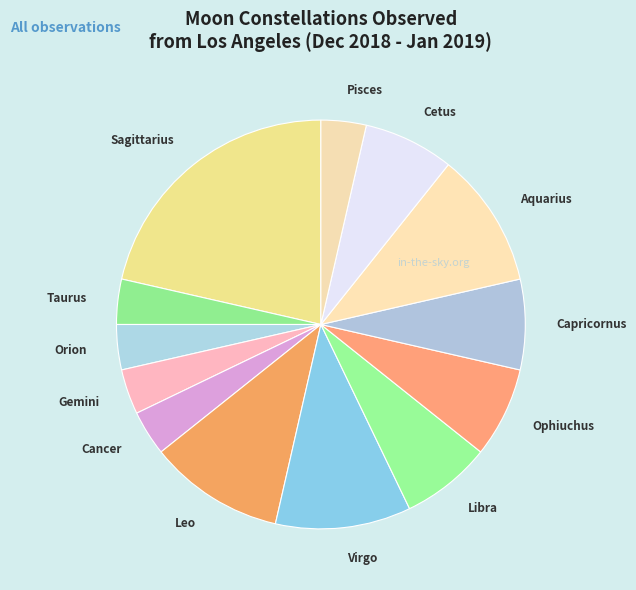

Combined, do Capricornus and Virgo account for over 50%?

No